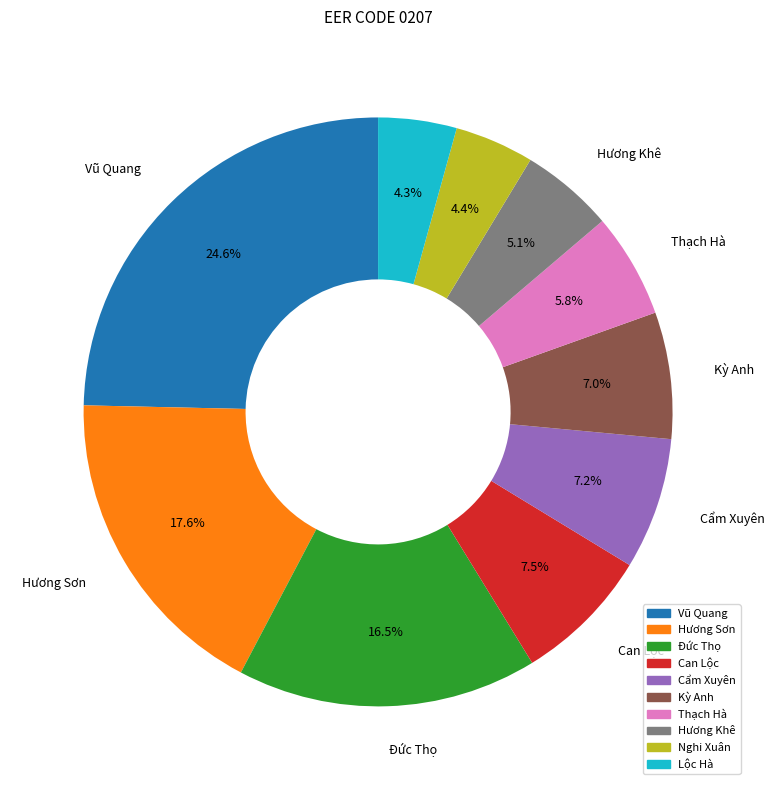

What percentage is NOT represented by Cẩm Xuyên?

92.8%